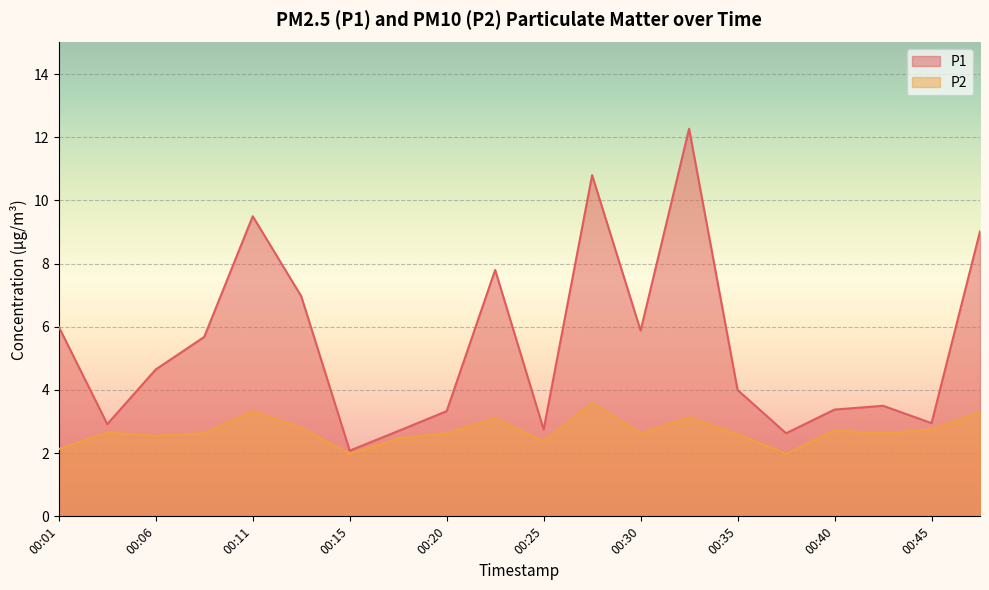

How many categories are shown in the chart?

20